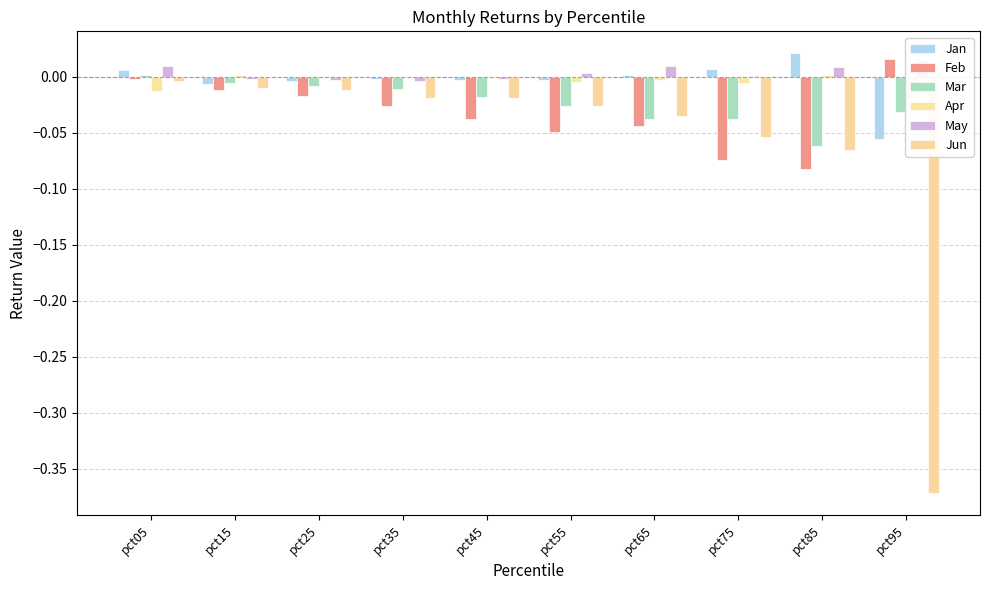

What is the minimum value for Feb?

-0.1